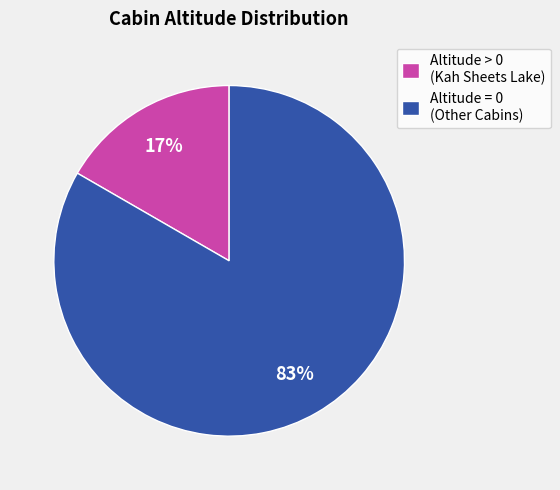

Rank the categories by value from lowest to highest.

Altitude > 0 (Kah Sheets Lake), Altitude = 0 (Other Cabins)